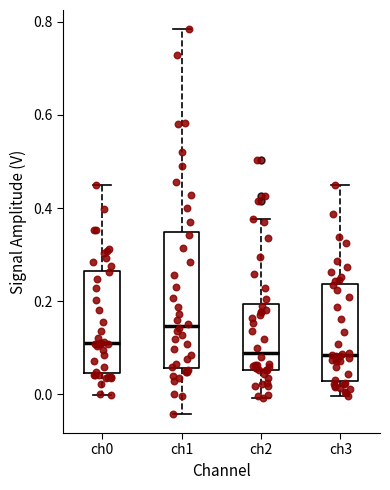

Where is the upper edge of the box for ch0 on the y-axis? The values are not printed on the chart, so give them approximately, as read against the axis.

0.26